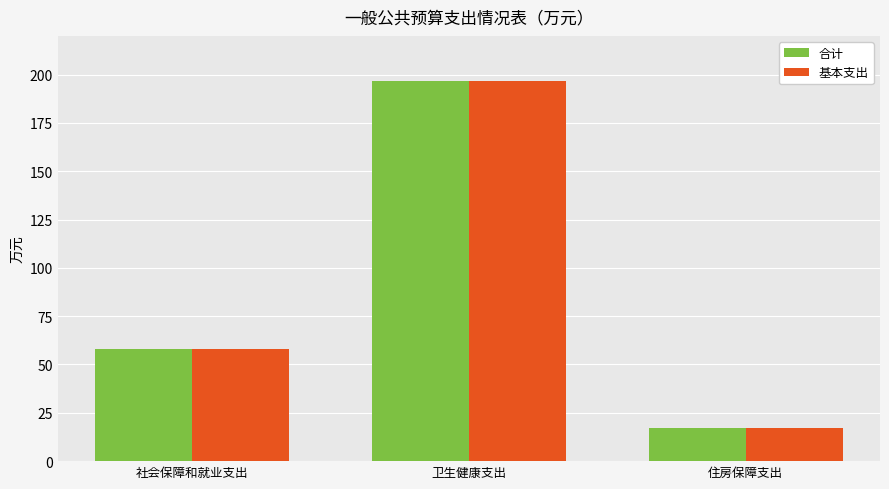

At which category is the sum across all series the highest?

卫生健康支出